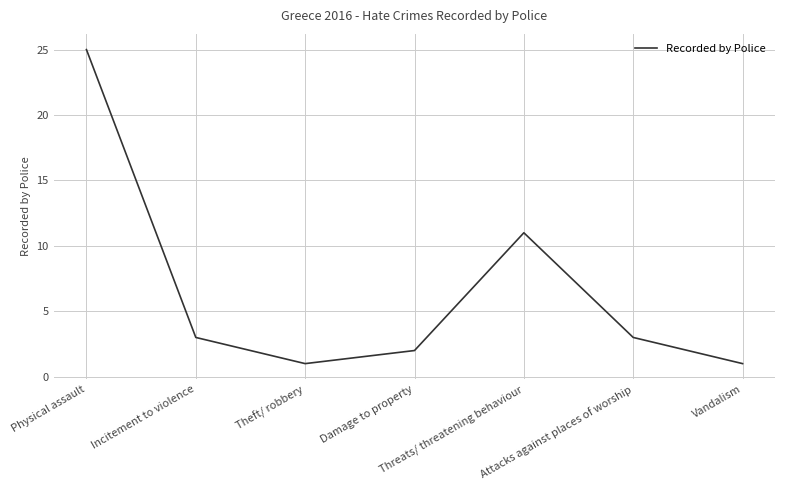

True or false: there are more than 0 points higher than both neighbors.

True